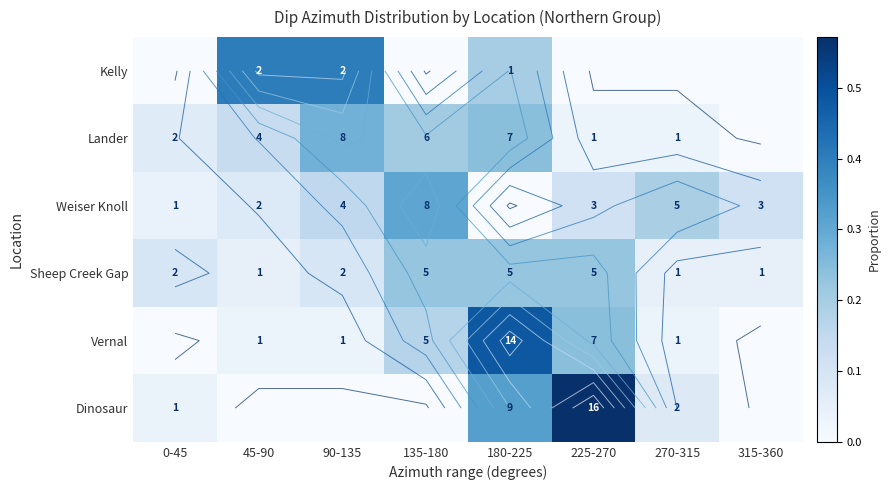

How many values in the Lander series exceed 0?

7